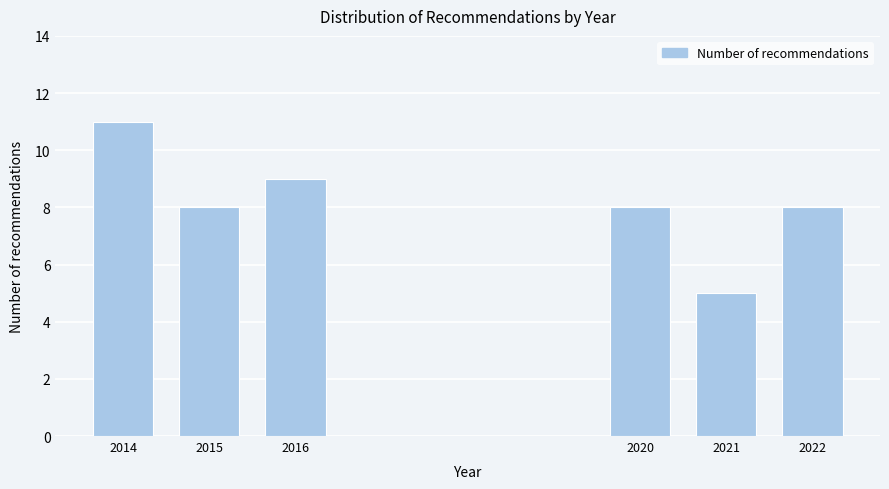

Reading left to right, list all the values displayed in this chart.

2014=11	2015=8	2016=9	2020=8	2021=5	2022=8